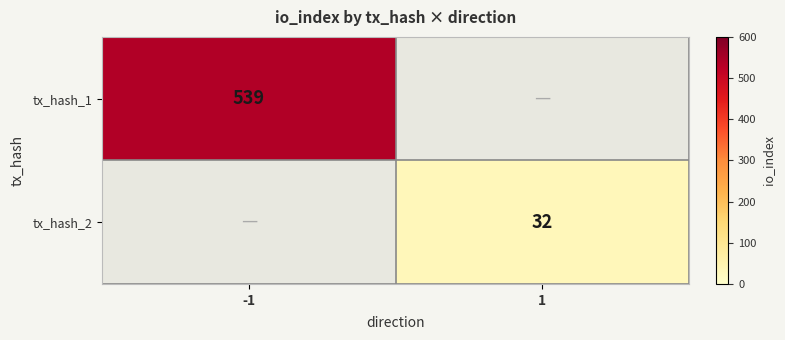

At how many categories does at least one series exceed 156?

1